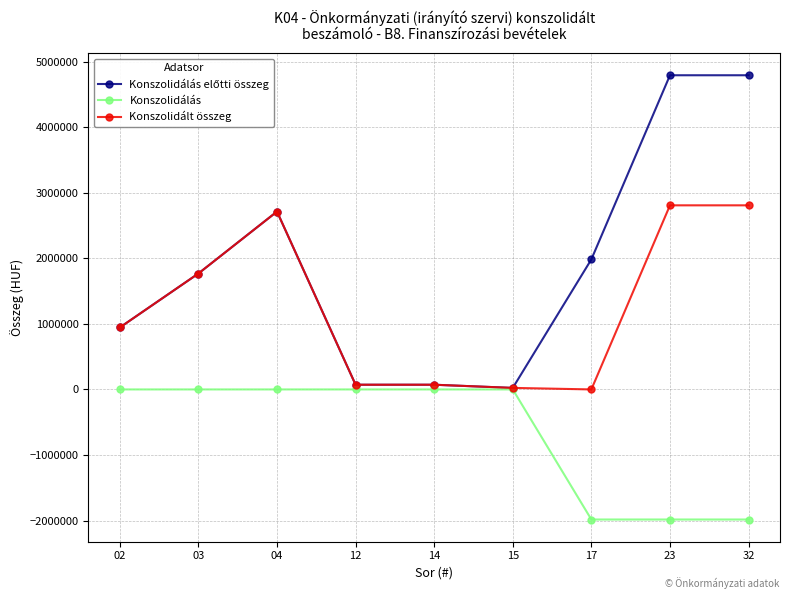

Count the number of categories in the chart.

9